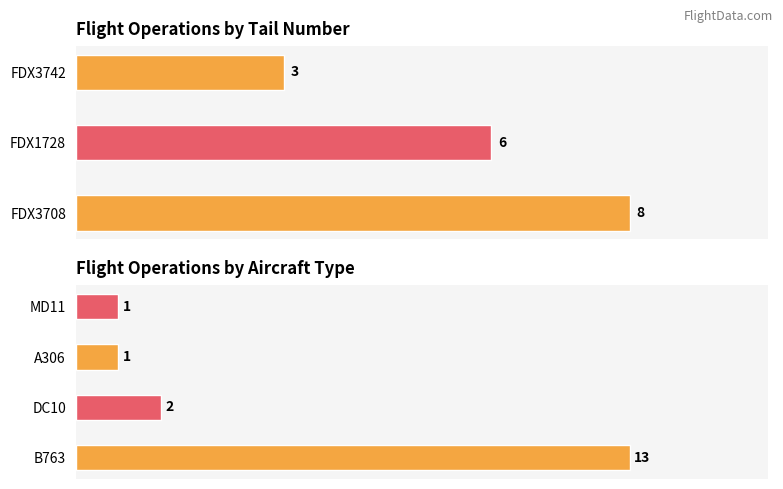

What is the difference between the values at FDX3742 and FDX3708?

5